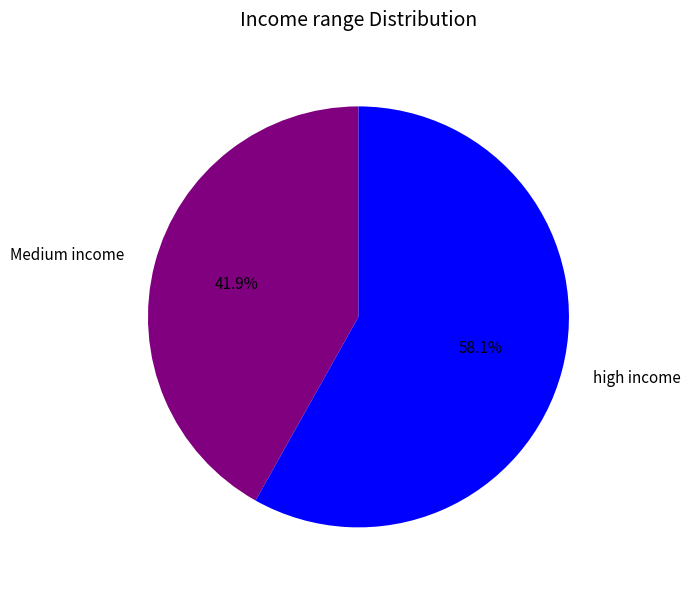

What is the largest slice in the pie chart?

high income